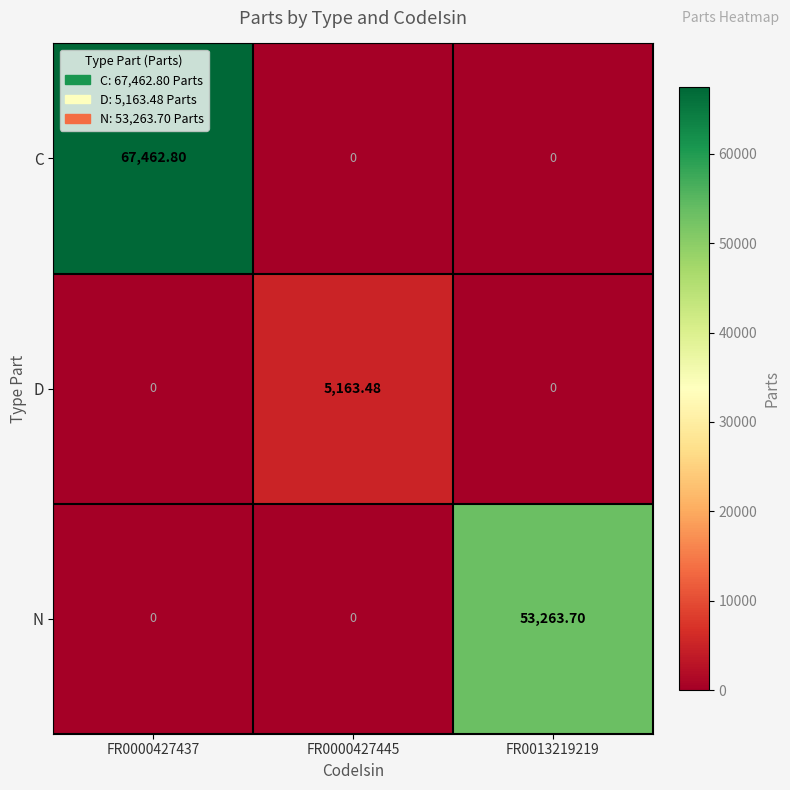

Which series has the largest total across all categories?

C